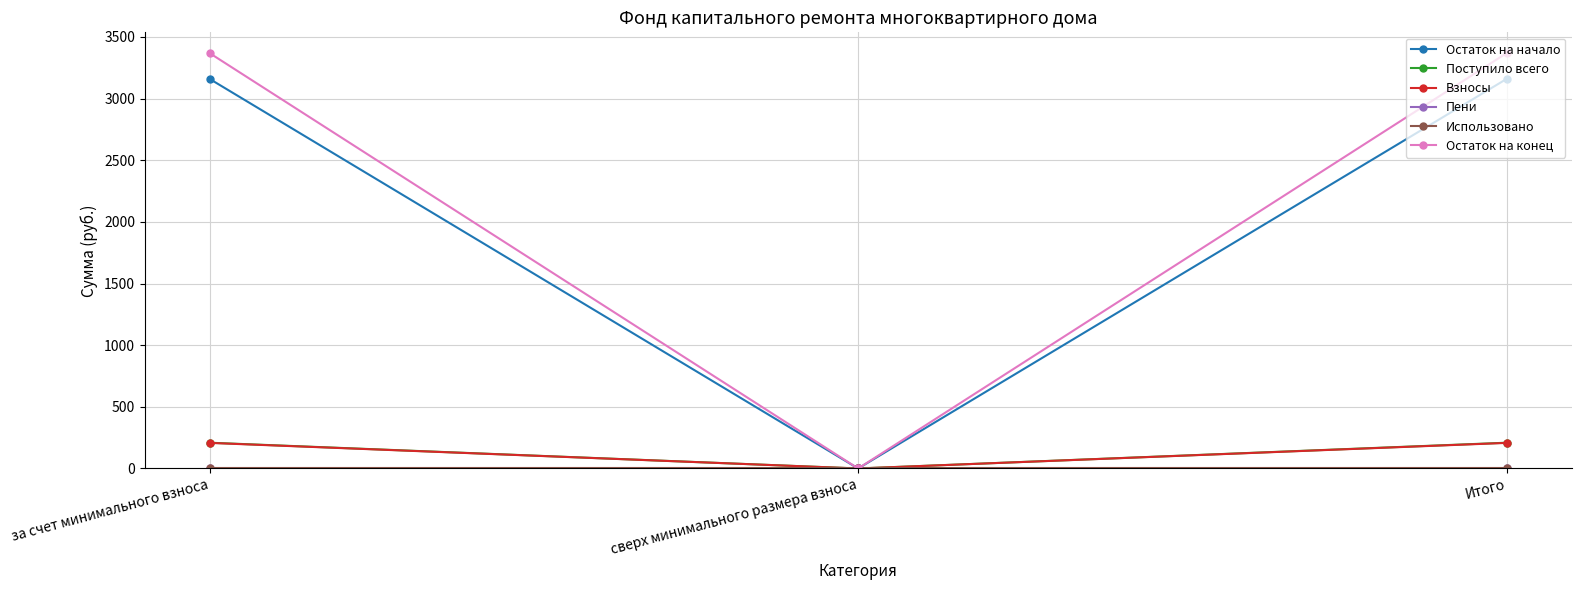

What is the difference between the second highest and minimum values in the Поступило всего series?

209.1